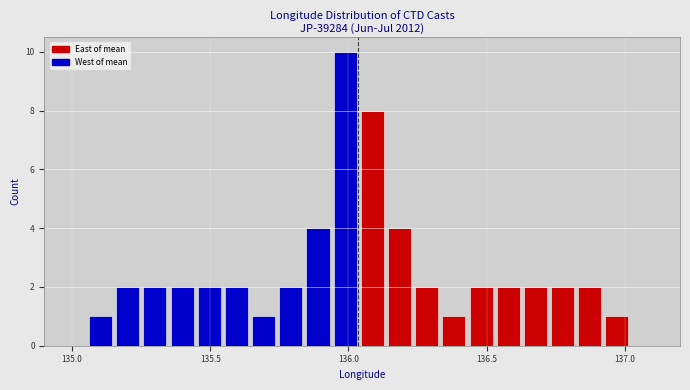

Around what value on the x-axis is the tallest bar? Give the approximate position of its centre, as read against the axis.

136.00